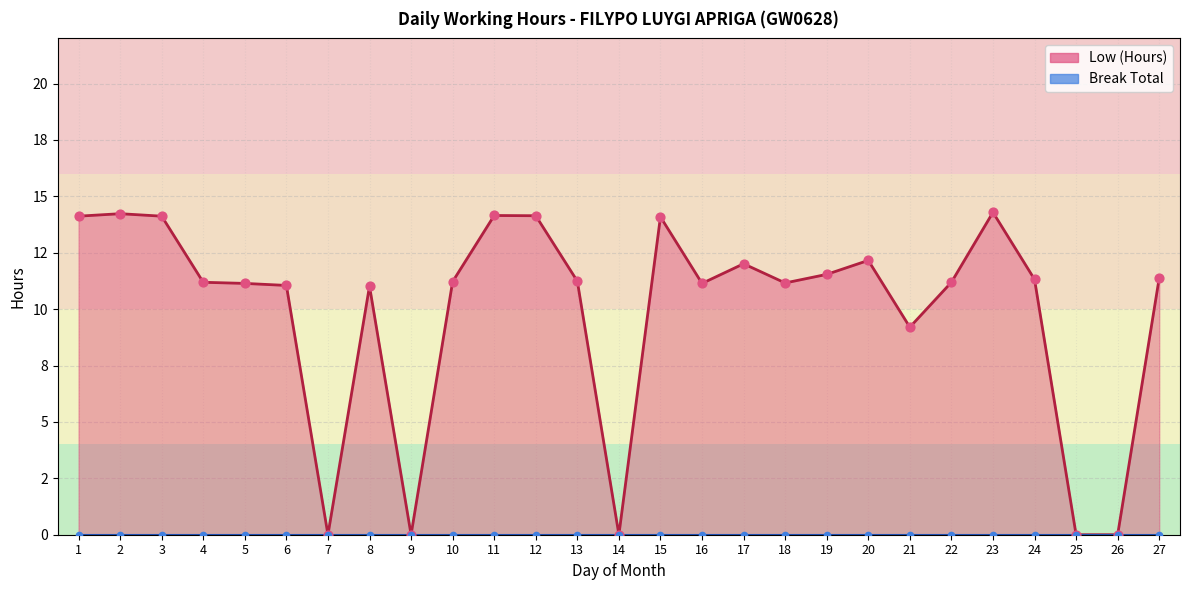

Between 2 and 1, which is larger?

2